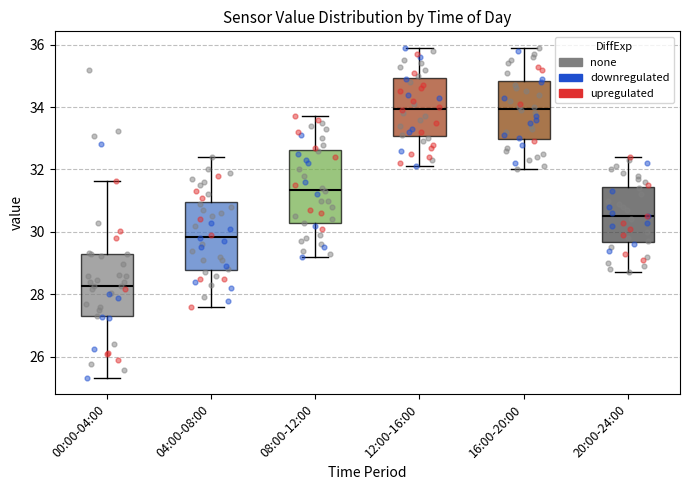

Reading left to right, transcribe this box plot: for each box, give where its median line is, the range the box spans, and where its two whiskers end, as read against the y-axis. The values are not printed on the chart, so give them approximately, as read against the axis.

00:00-04:00: median 28.2, box 27.2 to 29.4, whiskers 25.4 to 31.6
04:00-08:00: median 29.8, box 28.8 to 31.0, whiskers 27.6 to 32.4
08:00-12:00: median 31.4, box 30.2 to 32.6, whiskers 29.2 to 33.8
12:00-16:00: median 34.0, box 33.0 to 35.0, whiskers 32.2 to 36.0
16:00-20:00: median 34.0, box 33.0 to 34.8, whiskers 32.0 to 36.0
20:00-24:00: median 30.6, box 29.6 to 31.4, whiskers 28.8 to 32.4